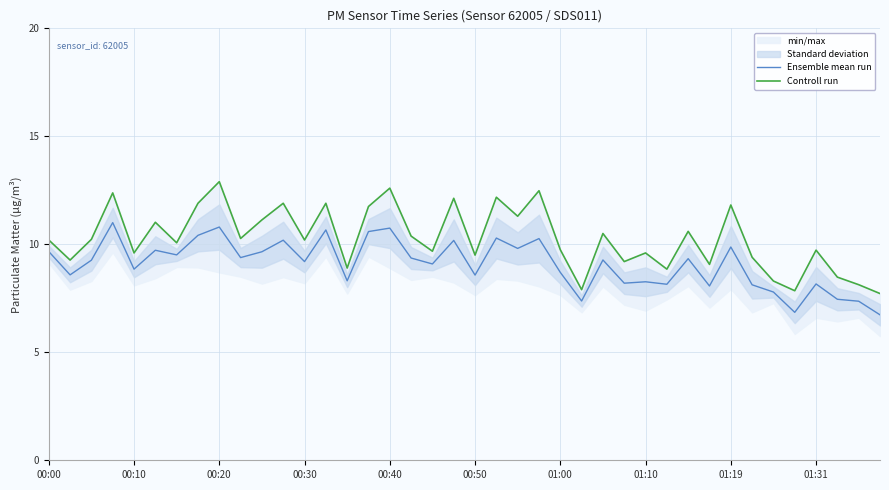

Rank the series at 21 from highest to lowest value.

Controll run, Ensemble mean run